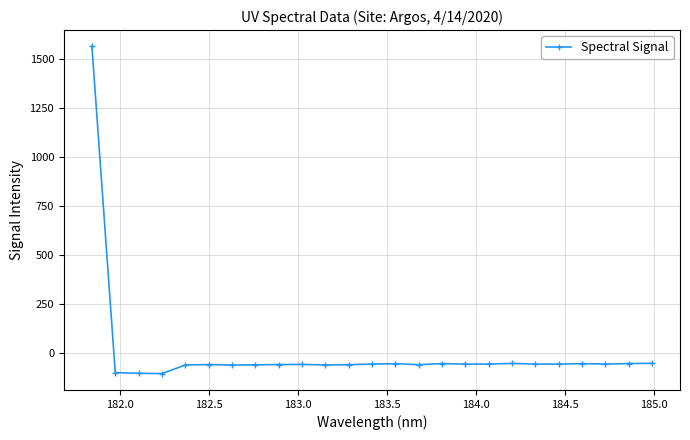

What is the smallest value displayed?

-103.1